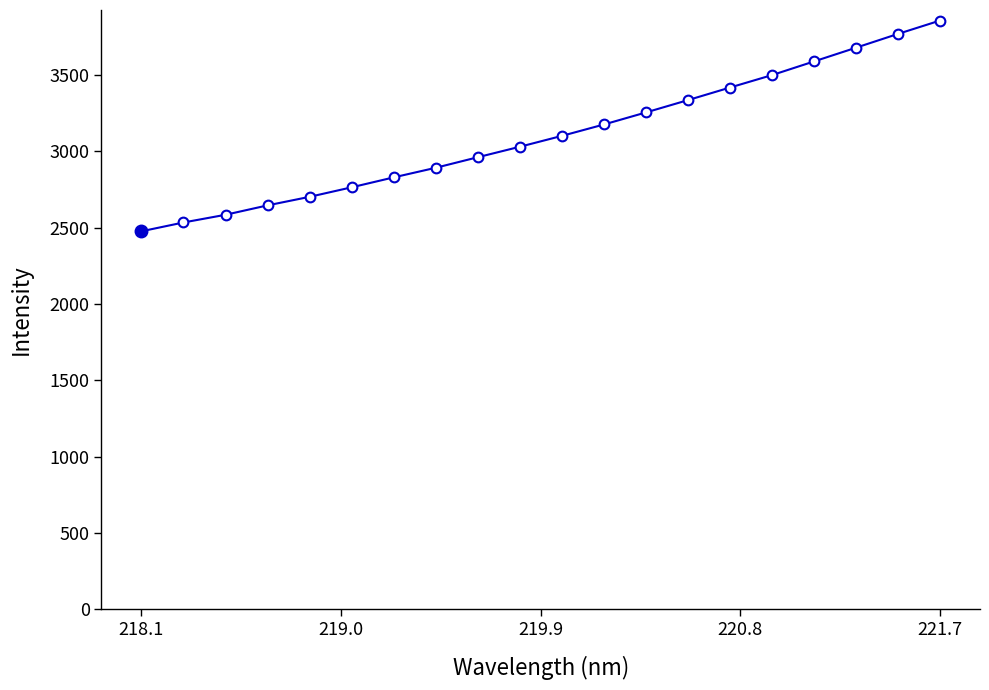

How many series are shown in this chart?

1